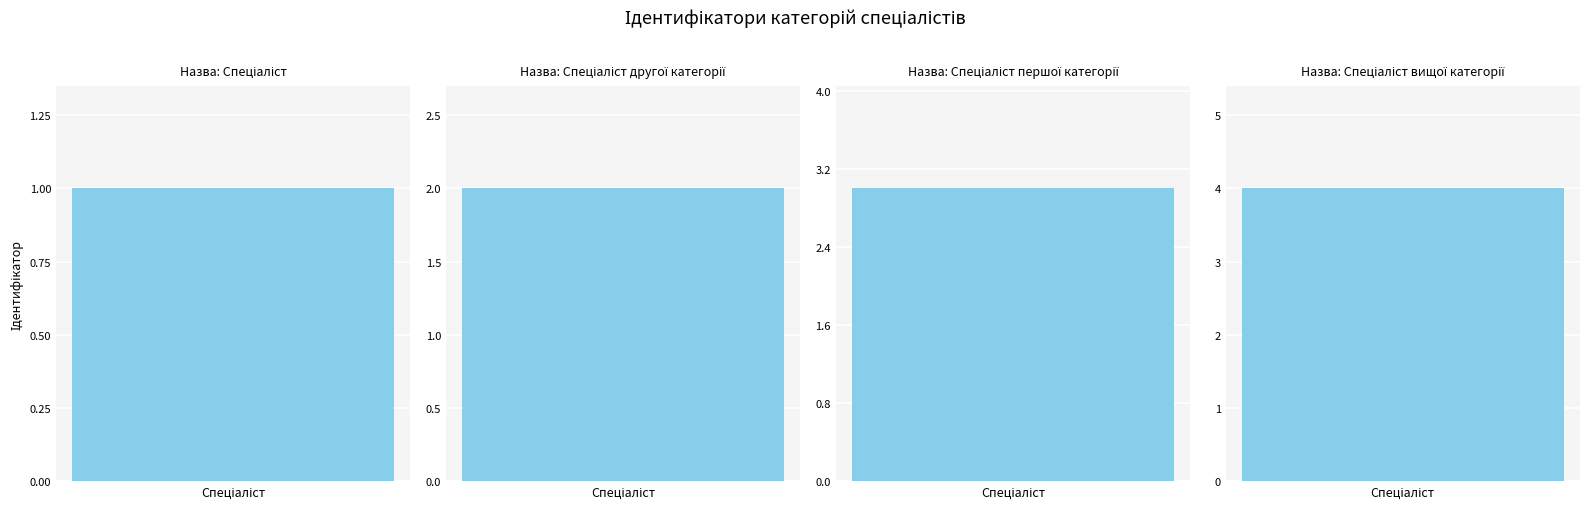

Rank the categories by value from highest to lowest.

Спеціаліст вищої категорії, Спеціаліст першої категорії, Спеціаліст другої категорії, Спеціаліст